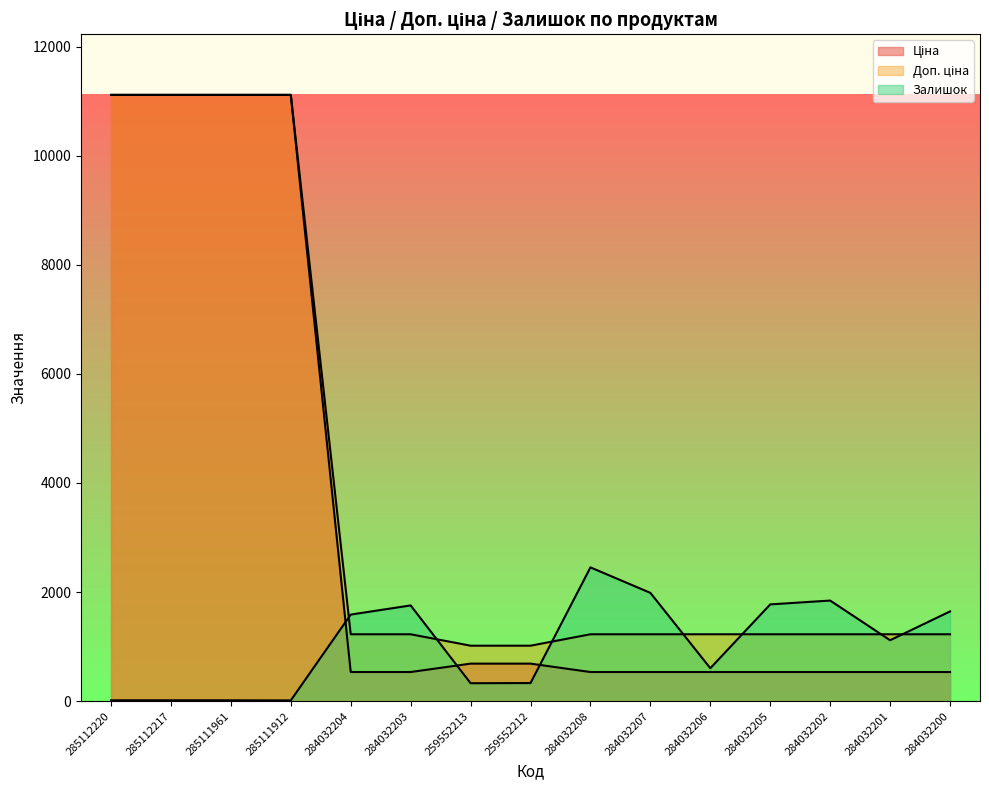

Read the Ціна value at 284032206.

535.4